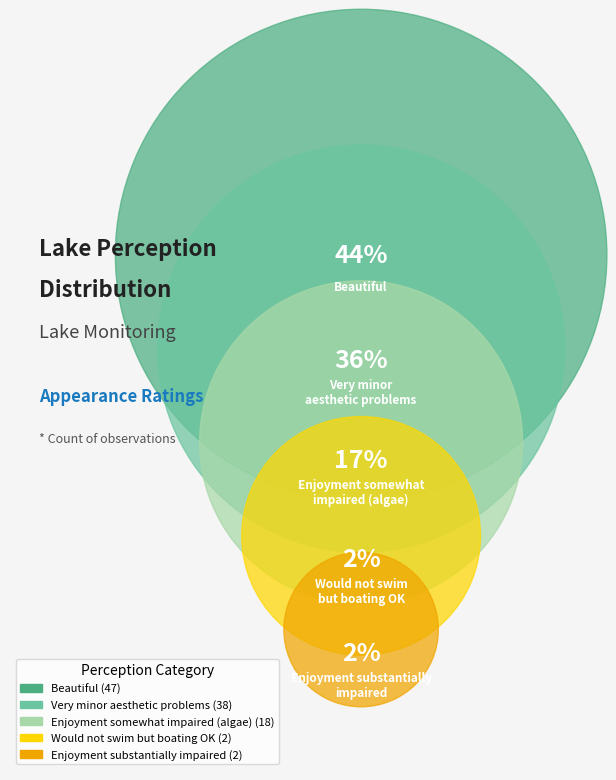

Which has a higher value, 2-Very minor aesthetic problems or 1-Beautiful, could not be nicer?

1-Beautiful, could not be nicer